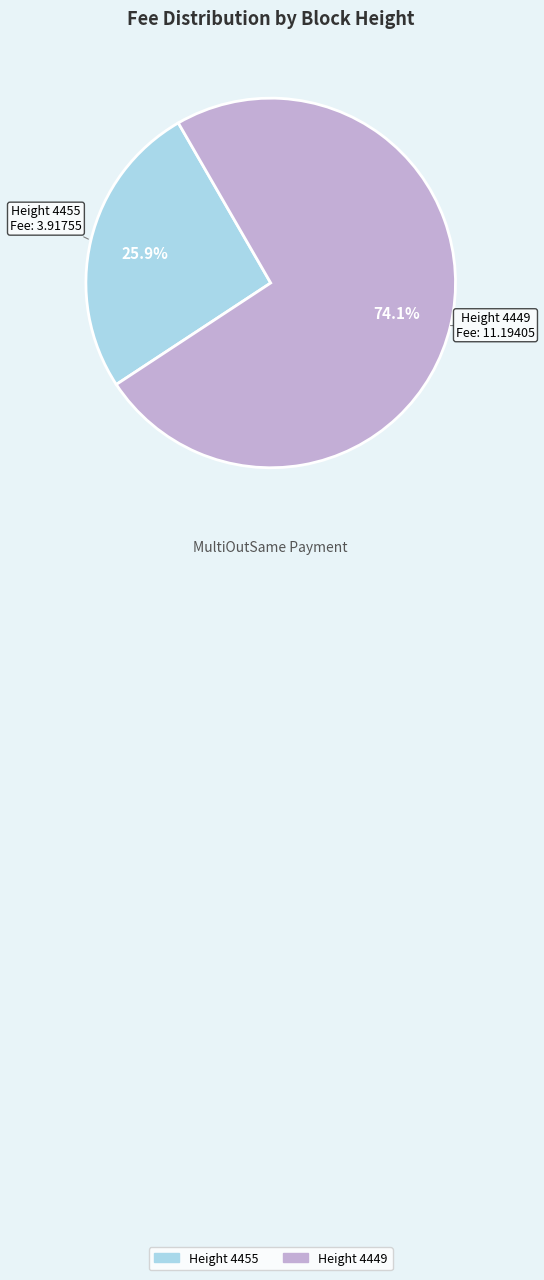

Does any single category account for the majority?

Yes